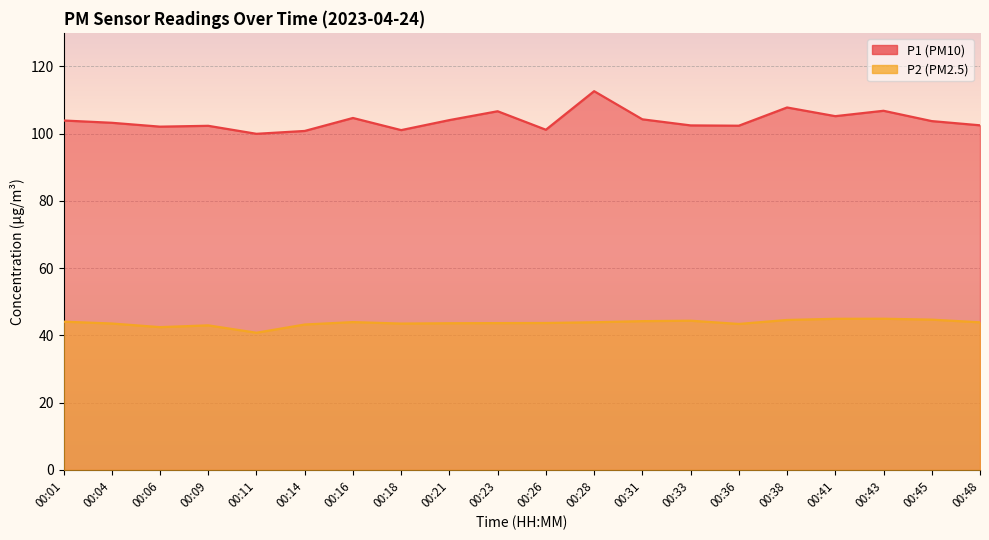

Count the number of categories in the chart.

20